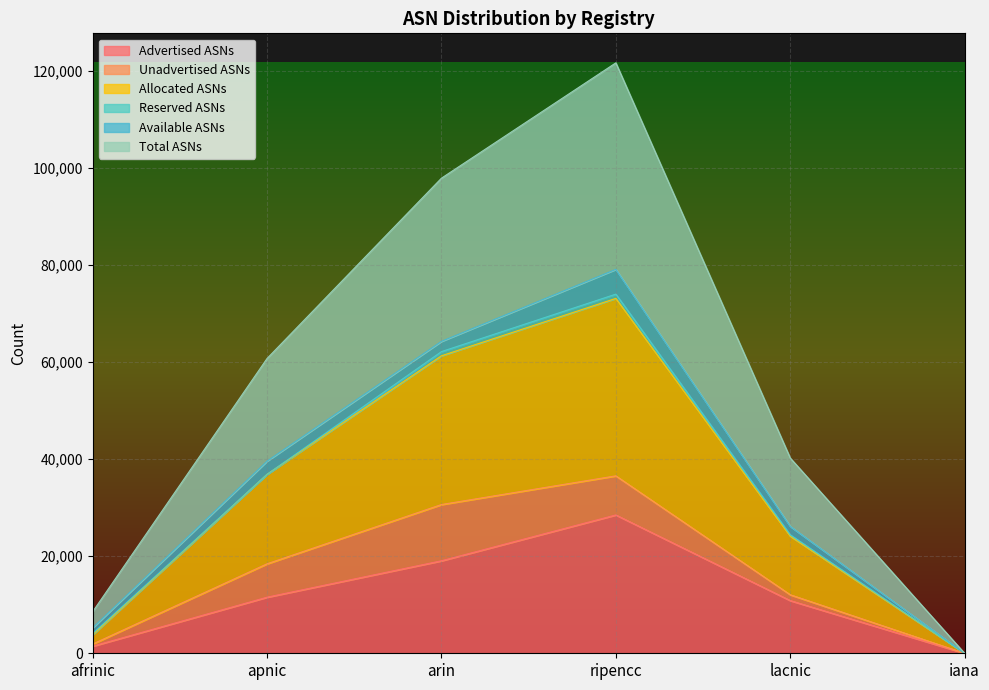

In Advertised ASNs, how many points are higher than both neighbors (excluding endpoints)?

1